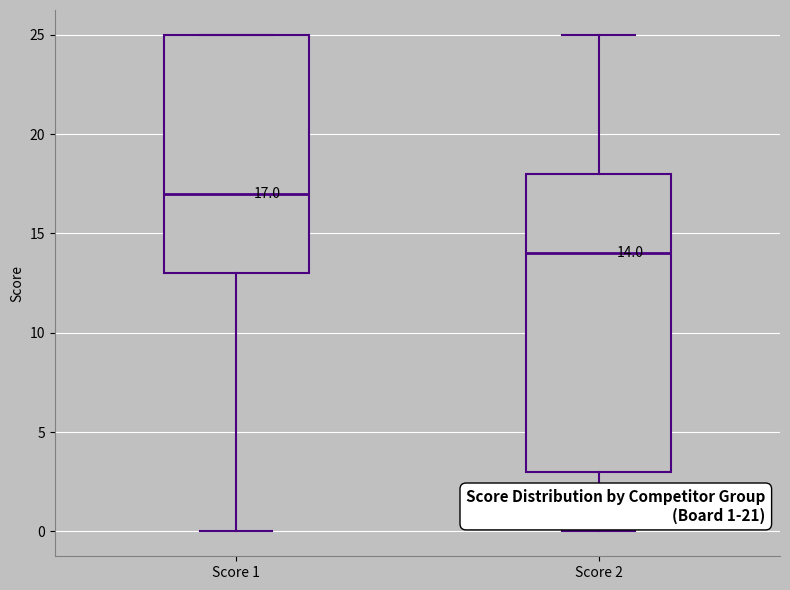

Which box is the tallest, from its lower edge to its upper edge?

Score 2